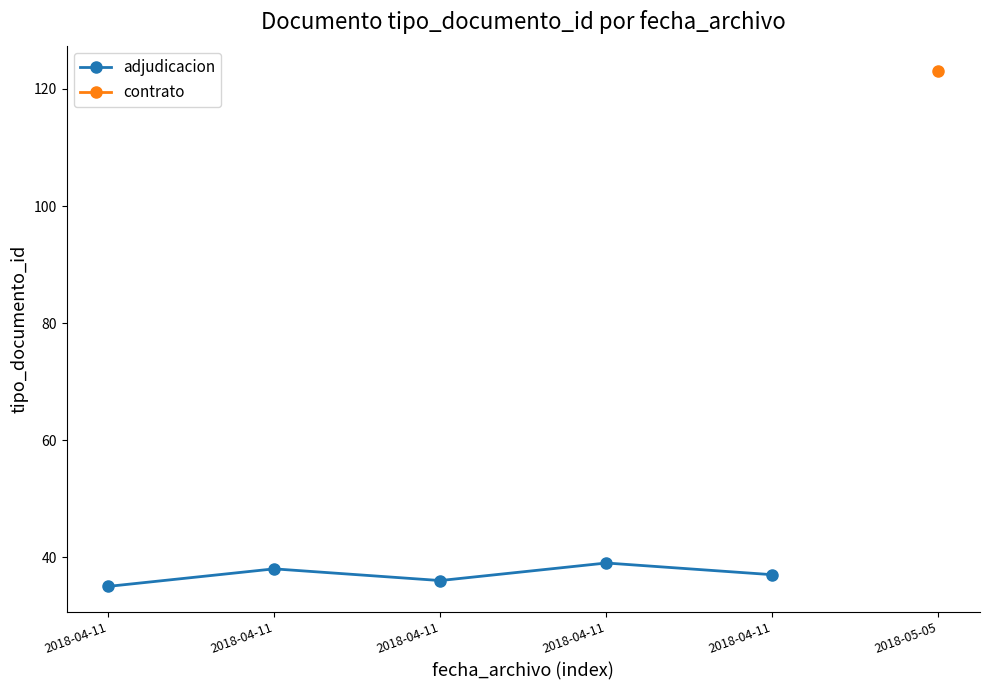

True or false: the data shows 35 at 2018-04-11.

True